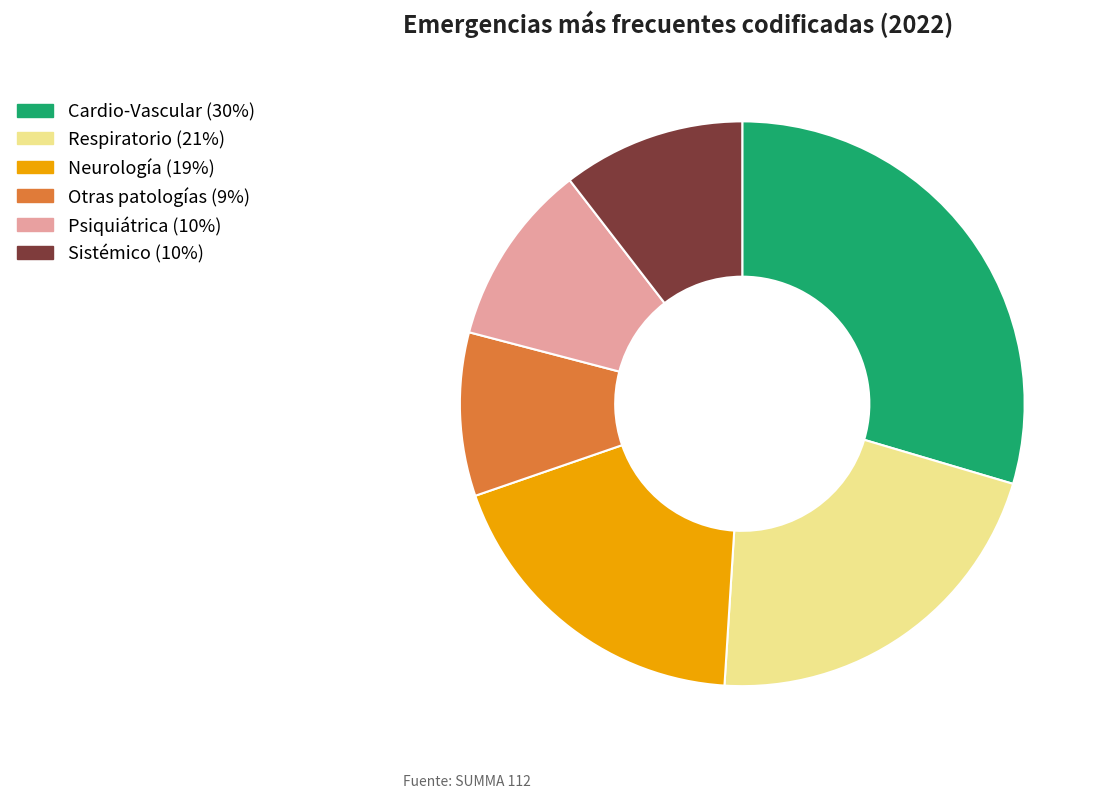

The Sistémico slice represents 10% of the pie. True or false?

True